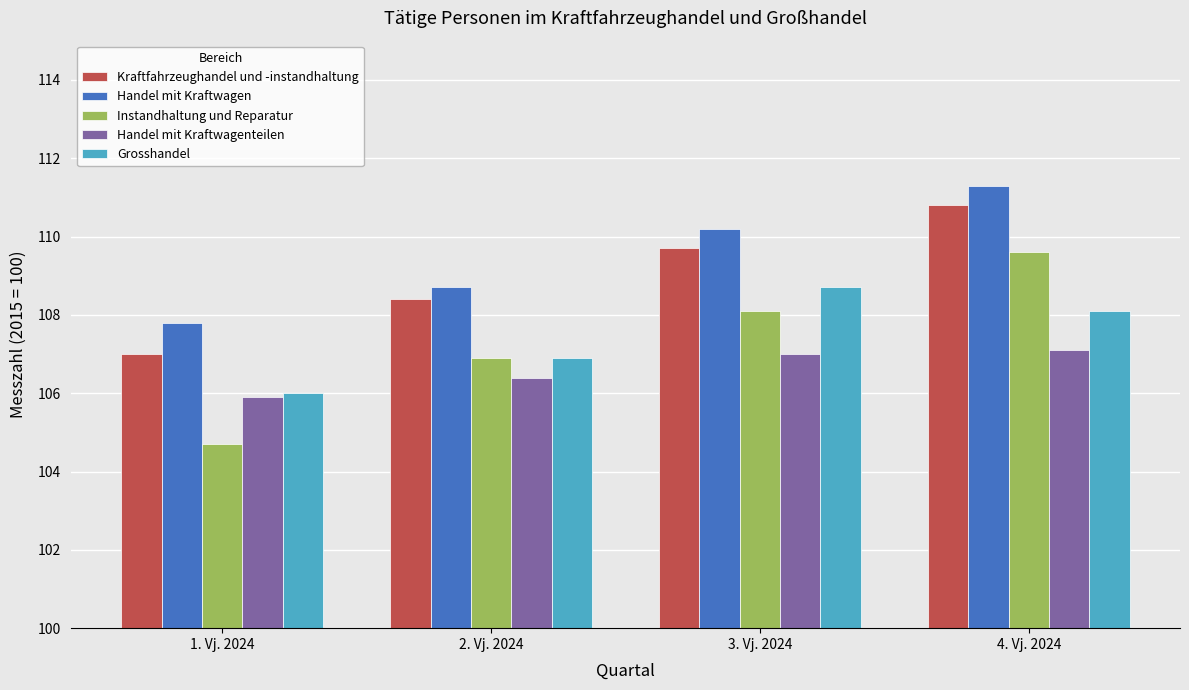

What is the sum of all Grosshandel values?

429.7